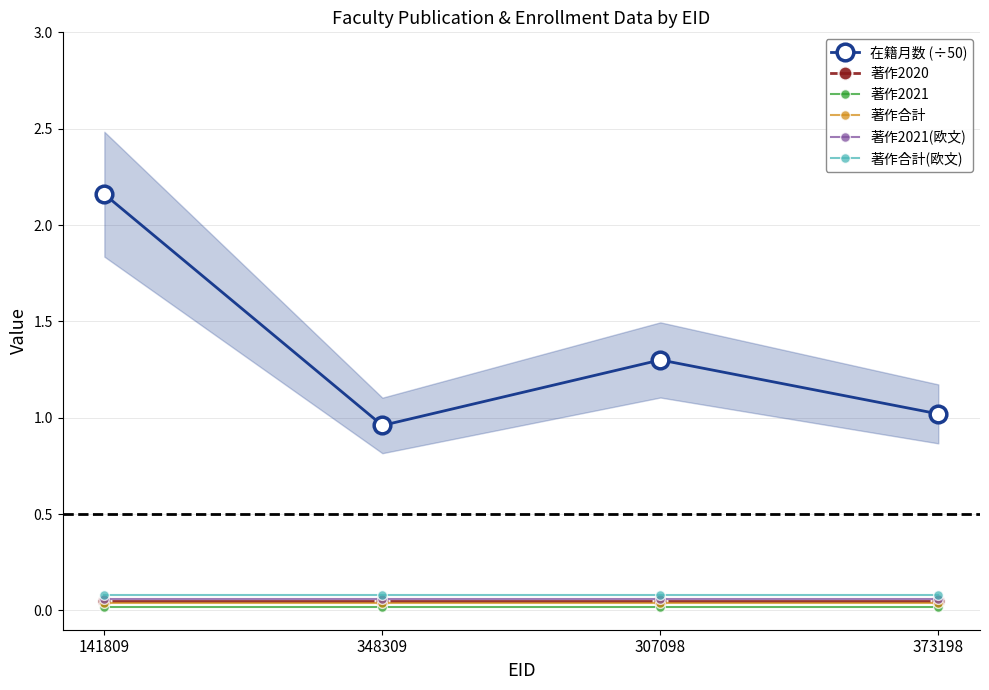

Reading left to right, list all the values displayed in this chart.

在籍月数 (÷50): 141809=2.2	348309=1.0	307098=1.3	373198=1.0
著作2020: 141809=0.1	348309=0.1	307098=0.1	373198=0.1
著作2021: 141809=0.0	348309=0.0	307098=0.0	373198=0.0
著作合計: 141809=0.0	348309=0.0	307098=0.0	373198=0.0
著作2021(欧文): 141809=0.1	348309=0.1	307098=0.1	373198=0.1
著作合計(欧文): 141809=0.1	348309=0.1	307098=0.1	373198=0.1